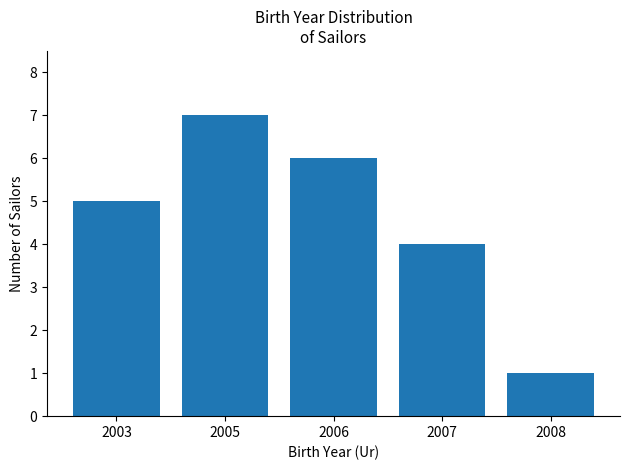

What is the average value?

5